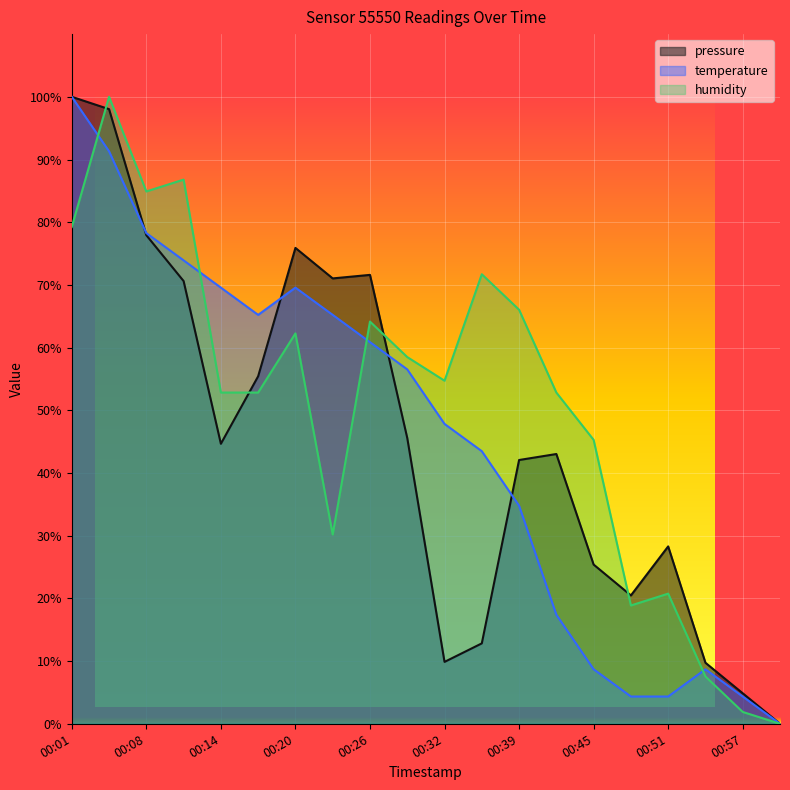

What is the difference between the maximum and minimum values in the humidity series?

100.0